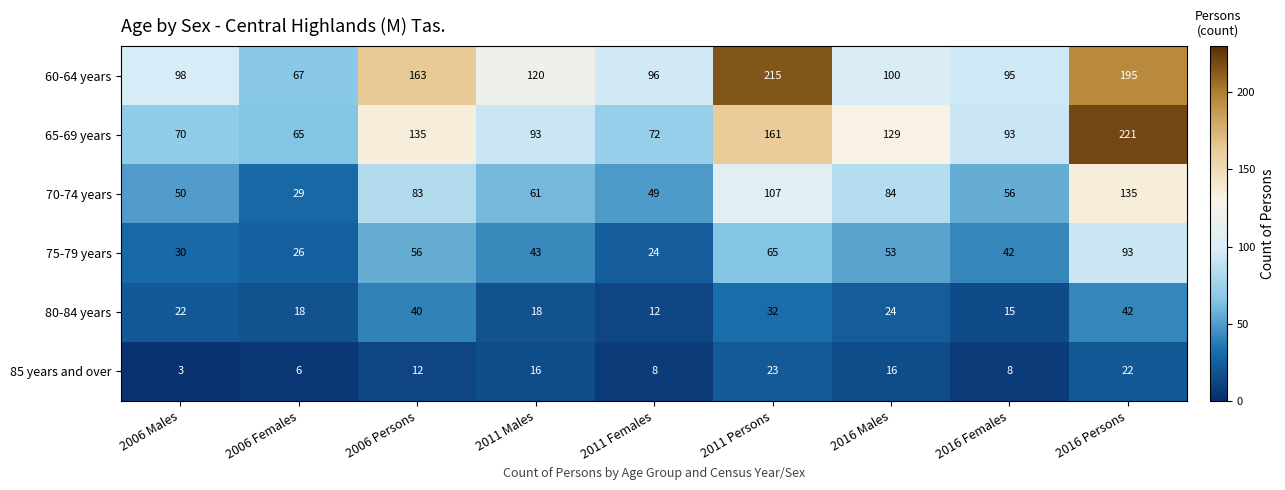

At 2016 Females, list the series in order from smallest to largest.

85 years and over, 80-84 years, 75-79 years, 70-74 years, 65-69 years, 60-64 years